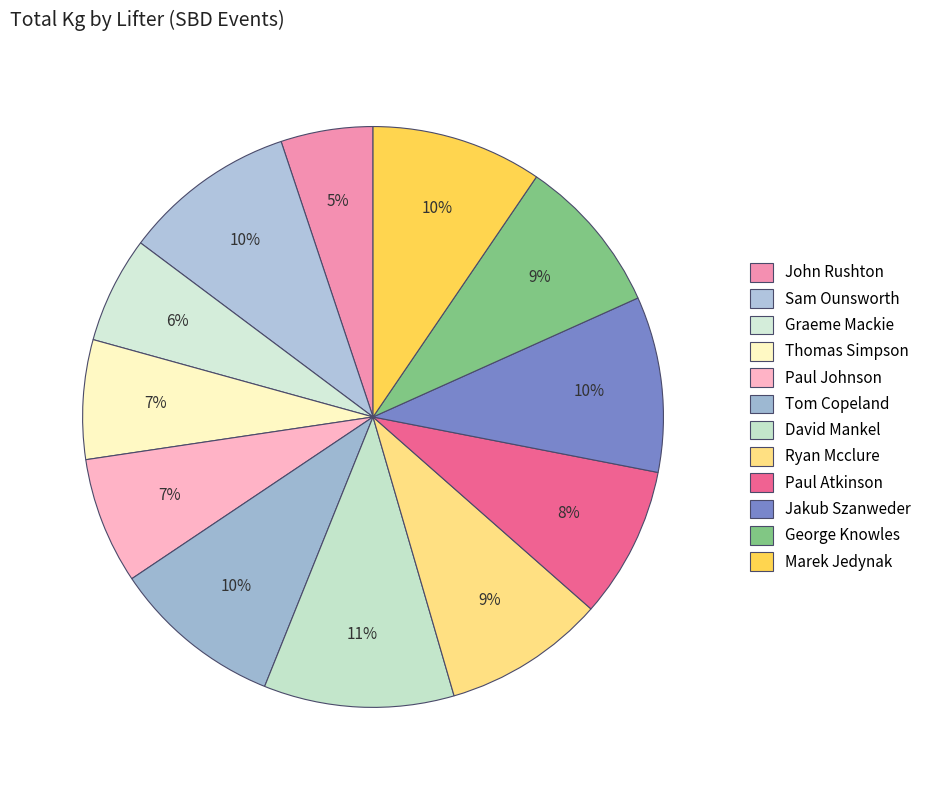

What is the change in value from Thomas Simpson to Marek Jedynak?

+212.5